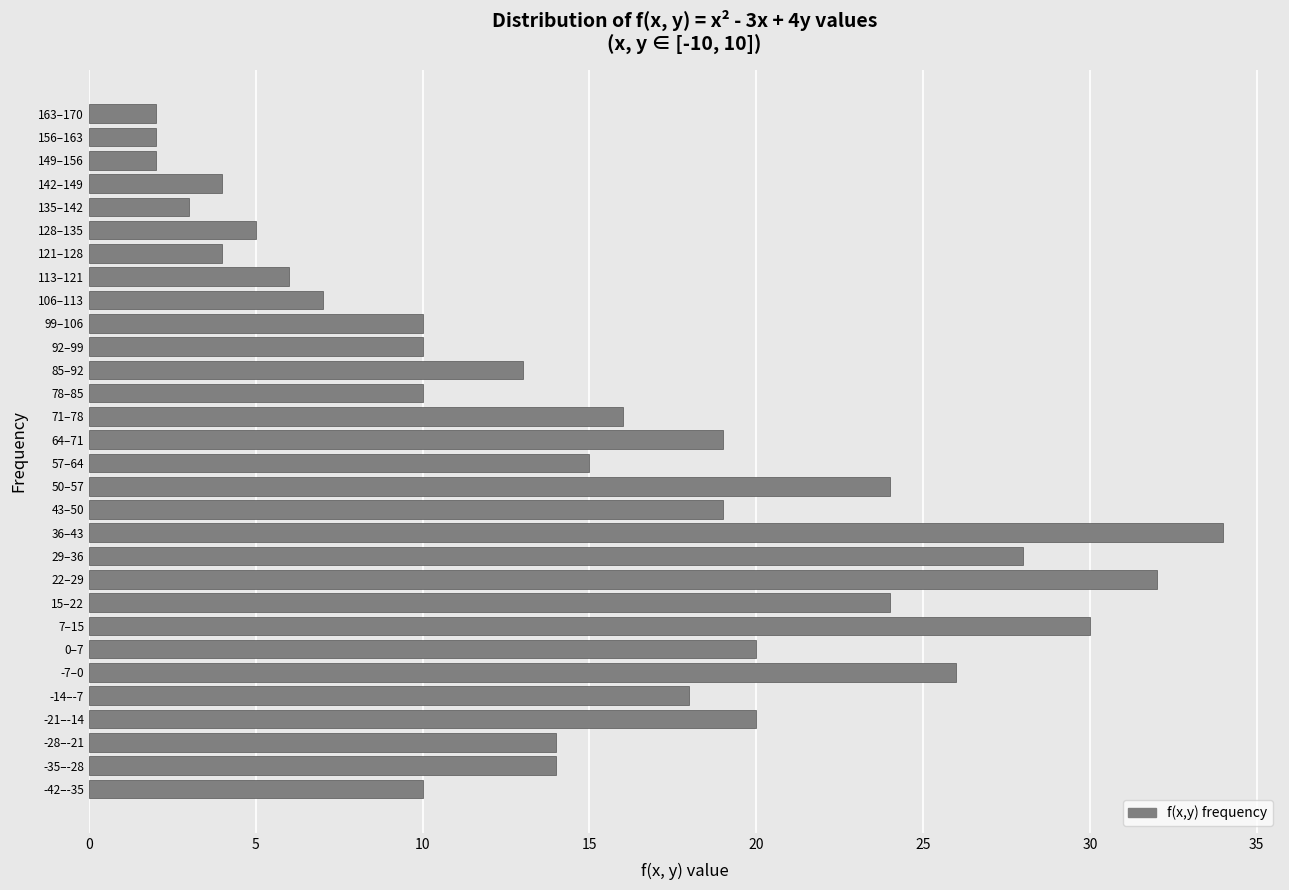

Reading bottom to top, list all the values displayed in this chart.

-42–-35=10	-35–-28=14	-28–-21=14	-21–-14=20	-14–-7=18	-7–0=26	0–7=20	7–15=30	15–22=24	22–29=32	29–36=28	36–43=34	43–50=19	50–57=24	57–64=15	64–71=19	71–78=16	78–85=10	85–92=13	92–99=10	99–106=10	106–113=7	113–121=6	121–128=4	128–135=5	135–142=3	142–149=4	149–156=2	156–163=2	163–170=2